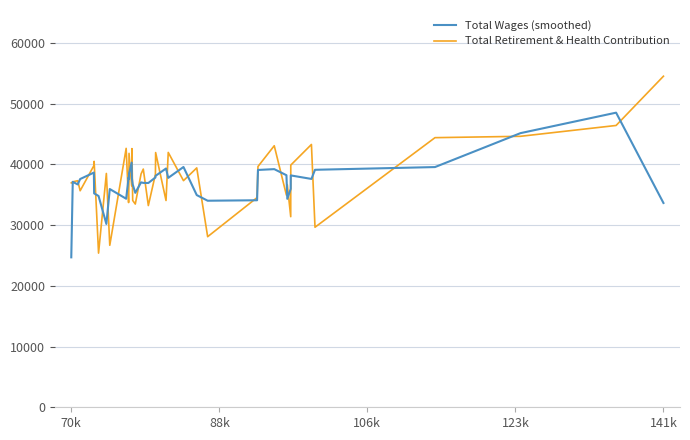

How many values in the Total Retirement & Health Contribution series are below 38371?

20